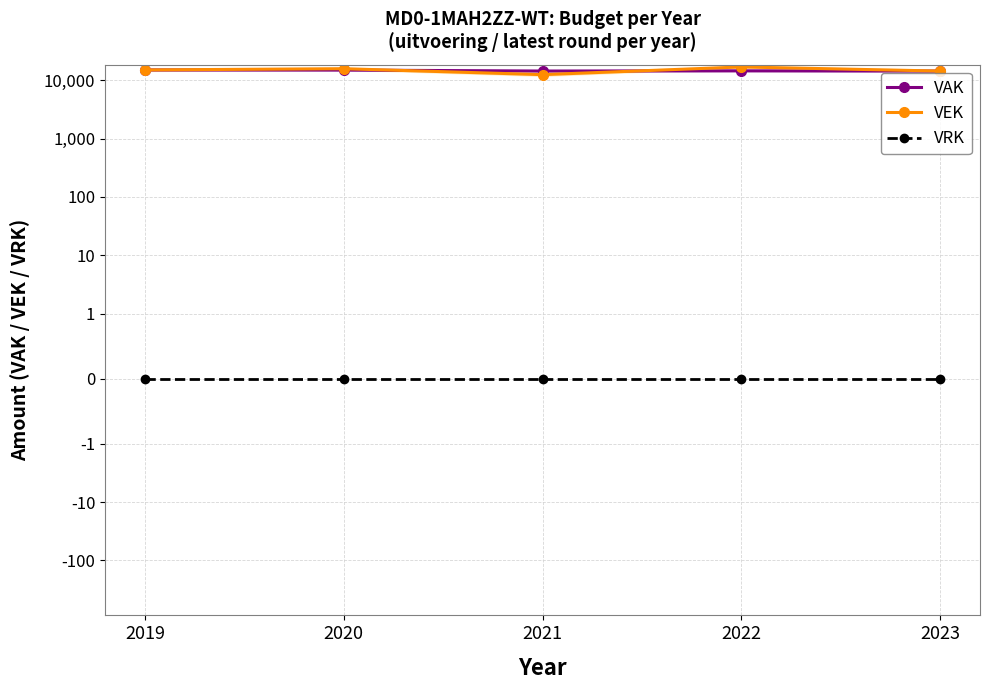

What is the value of the VAK point at the 3rd from the left?

14320